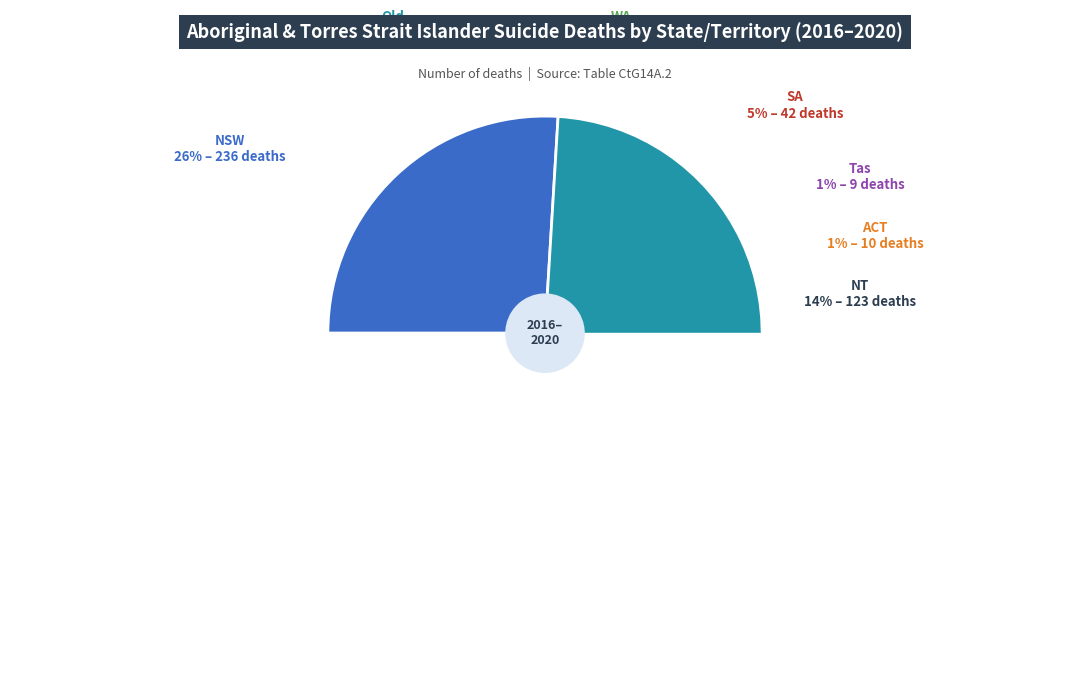

What is the change in value from SA to Tas?

-33